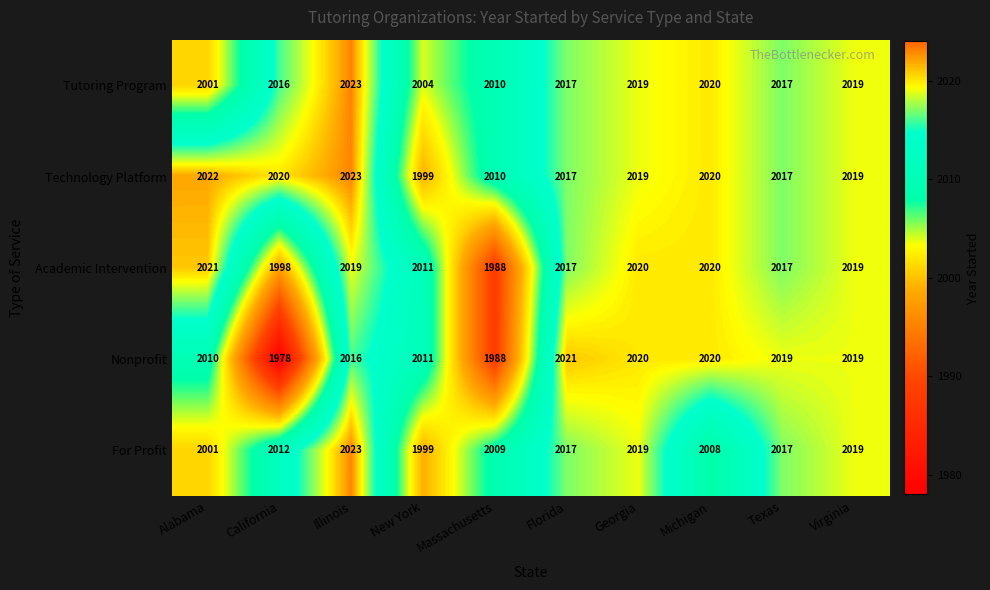

Is it true that For Profit equals 2017 at Texas?

True